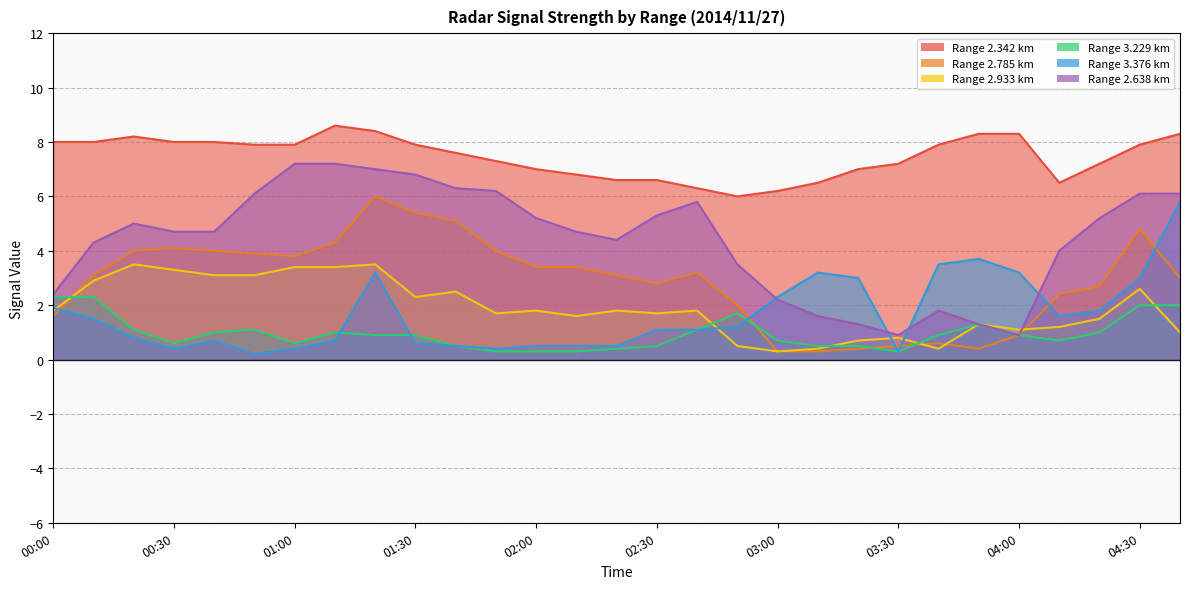

Does the chart have visible grid lines?

Yes